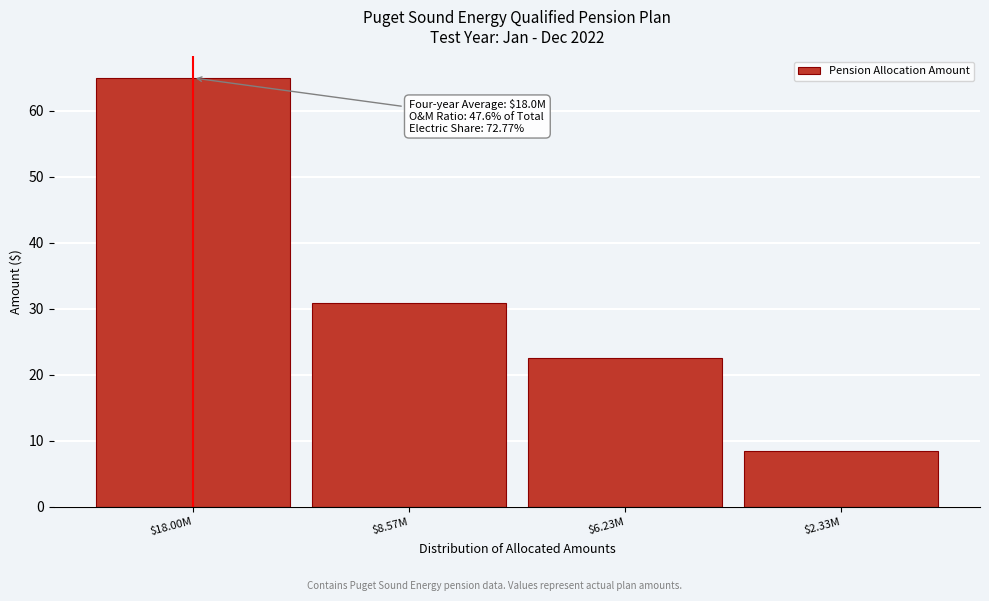

Reading right to left, what are all the values shown in this chart?

8.4	22.5	30.9	65.0